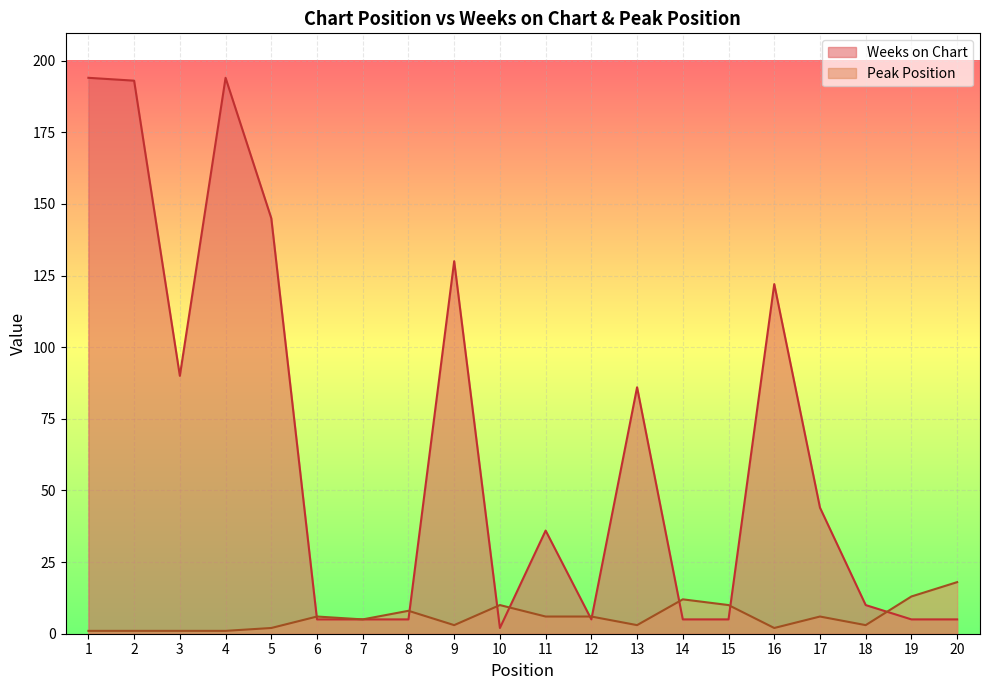

Which series has the largest range (max minus min)?

Weeks on Chart